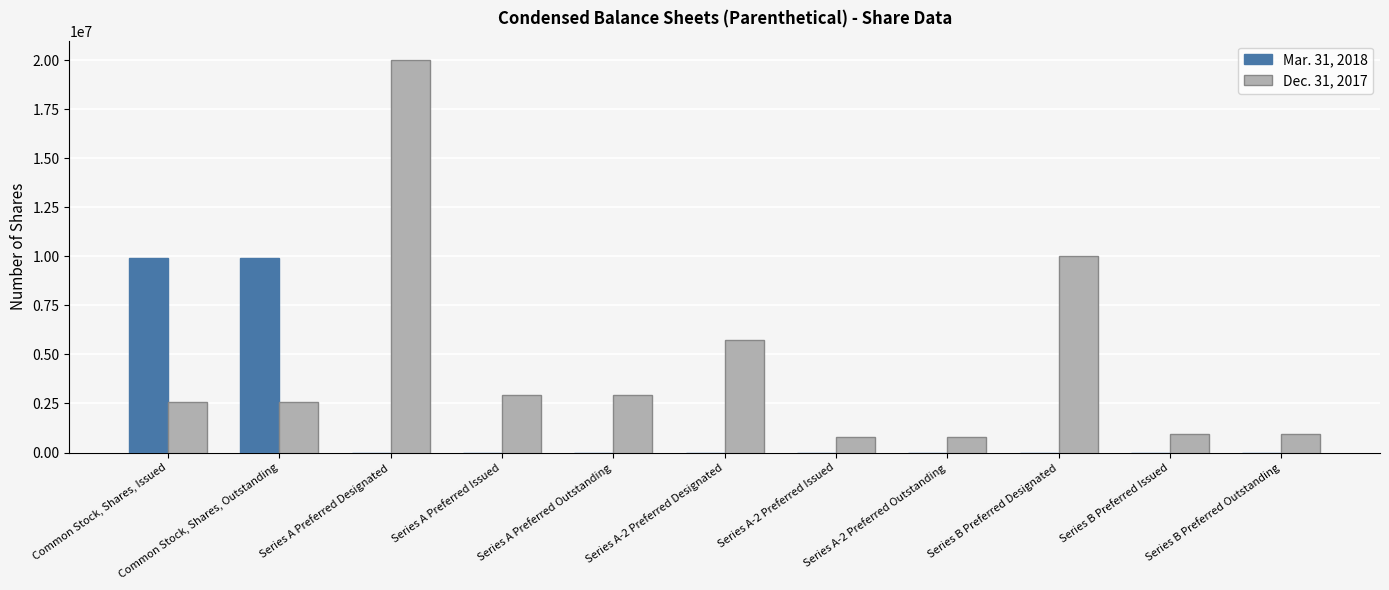

Reading left to right, list all the values displayed in this chart.

Mar. 31, 2018: 9936771	9936771	0	0	0	0	0	0	0	0	0
Dec. 31, 2017: 2566530	2566530	20000000	2932431	2932431	5714286	788827	788827	10000000	918983	918983